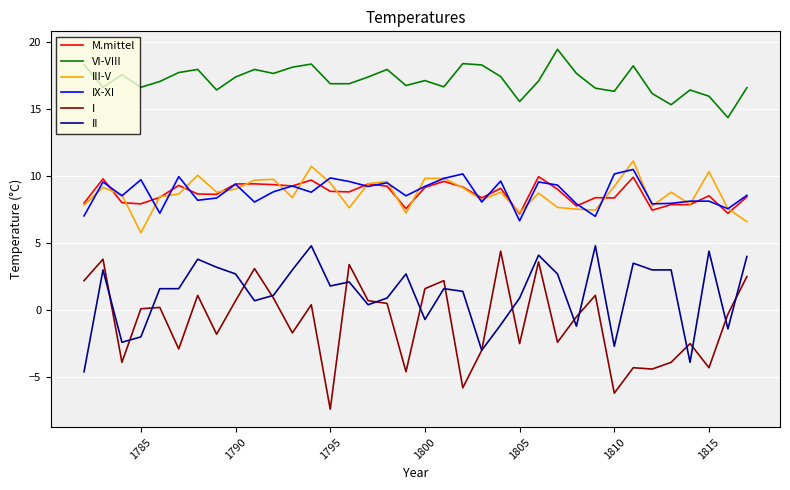

What is the minimum value shown in the chart?

-7.4